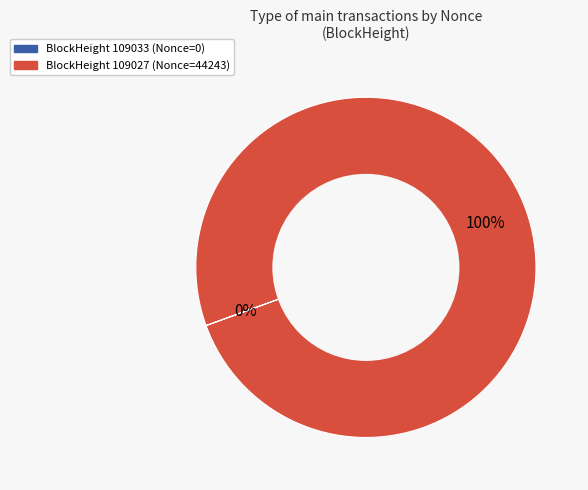

Is there any slice that represents more than half of the pie?

Yes